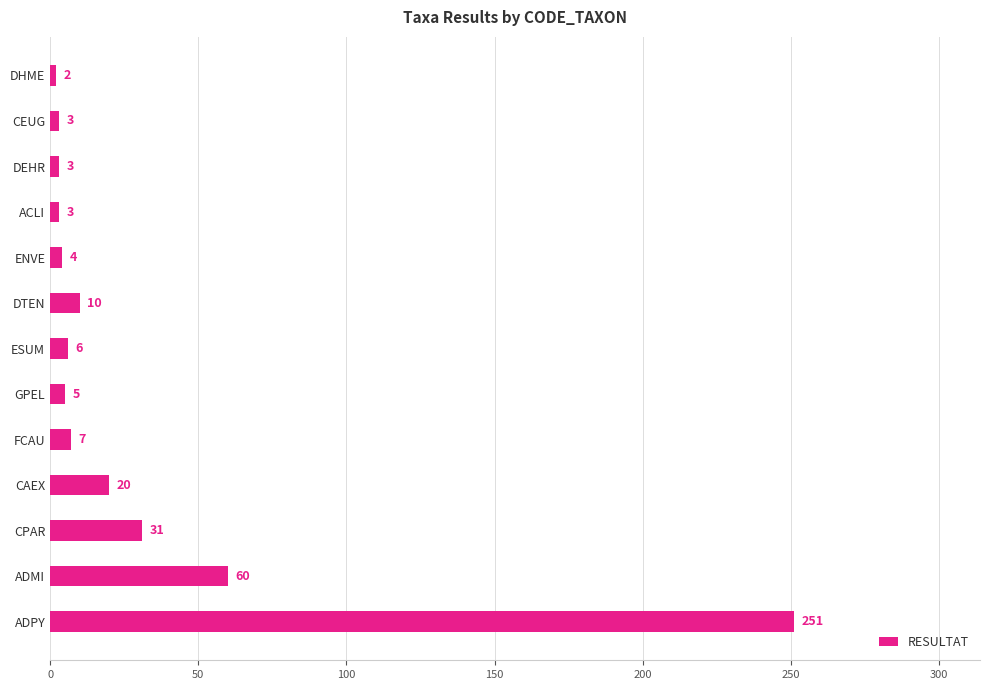

Is it true that the value at ADMI is 60?

True